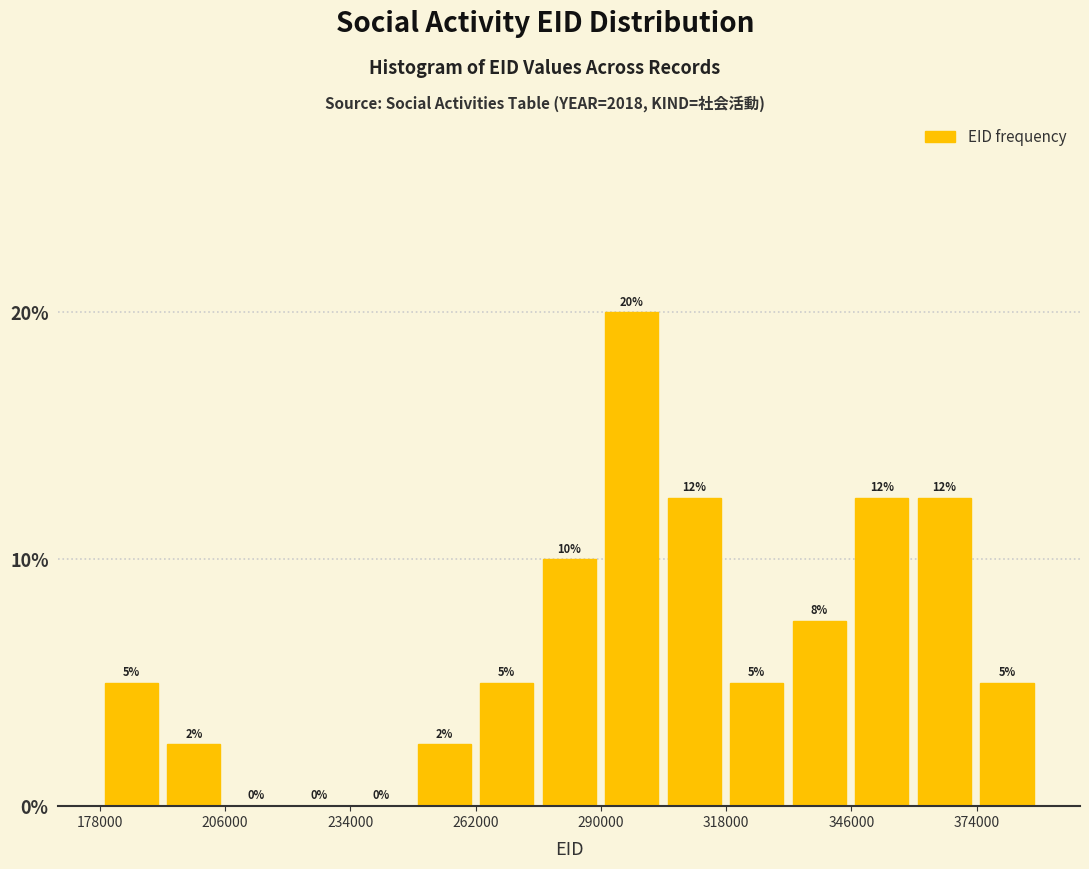

Around what value on the x-axis is the tallest bar? Give the approximate position of its centre, as read against the axis.

295000